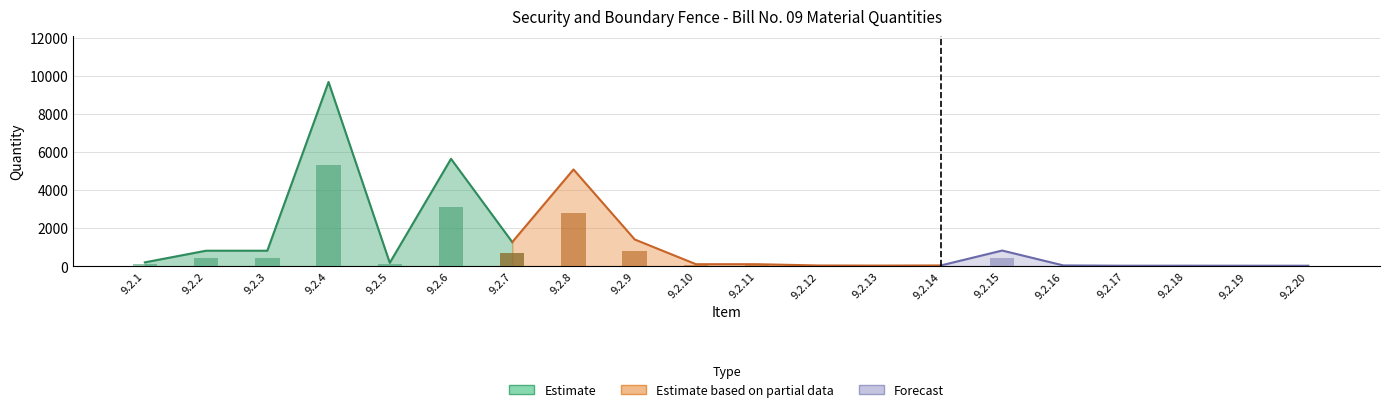

What is the difference between the Qty values at 9.2.10 and 9.2.1?

97